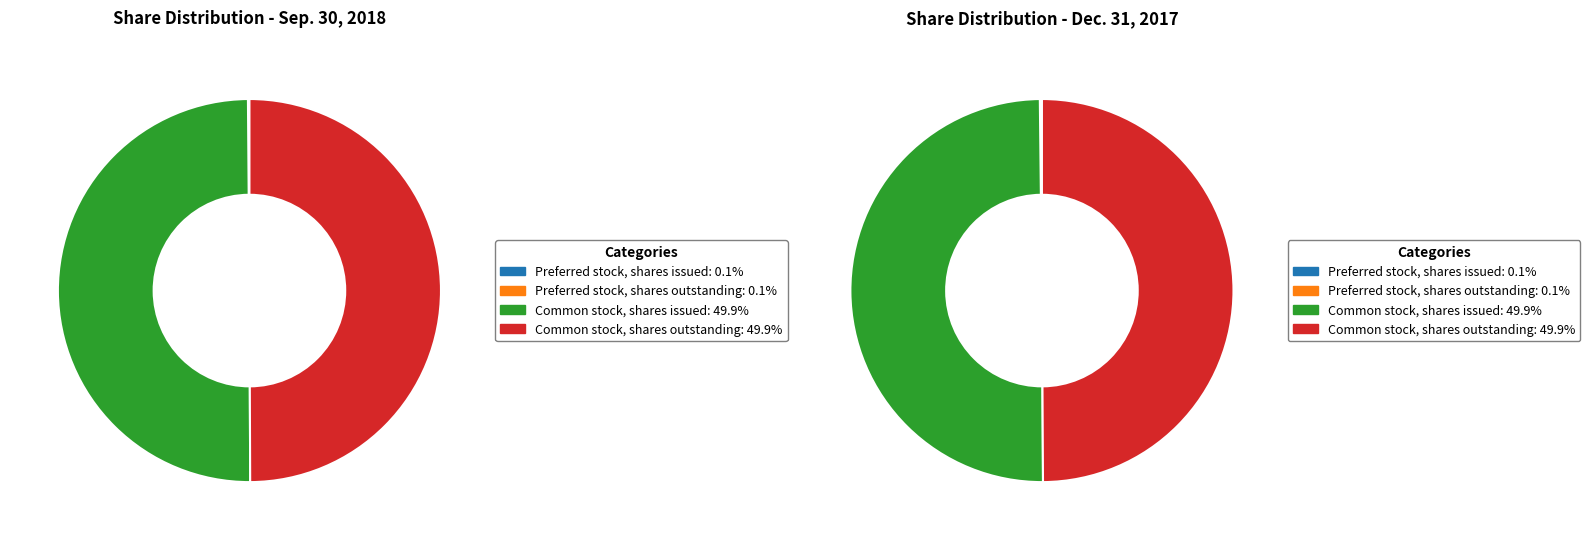

To the nearest percent, what is the average slice percentage?

25%